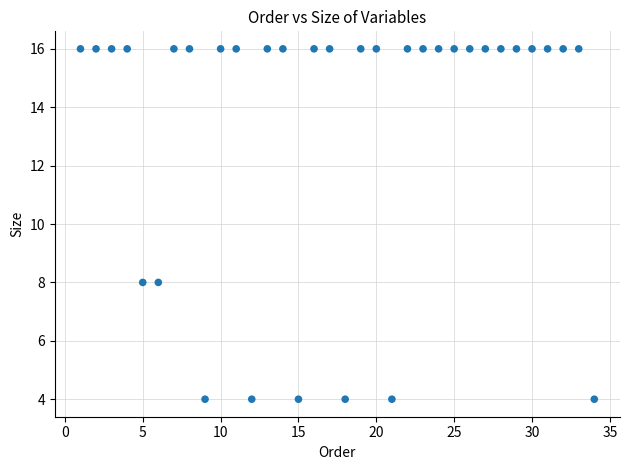

What is the range of Y values (max minus min)?

12